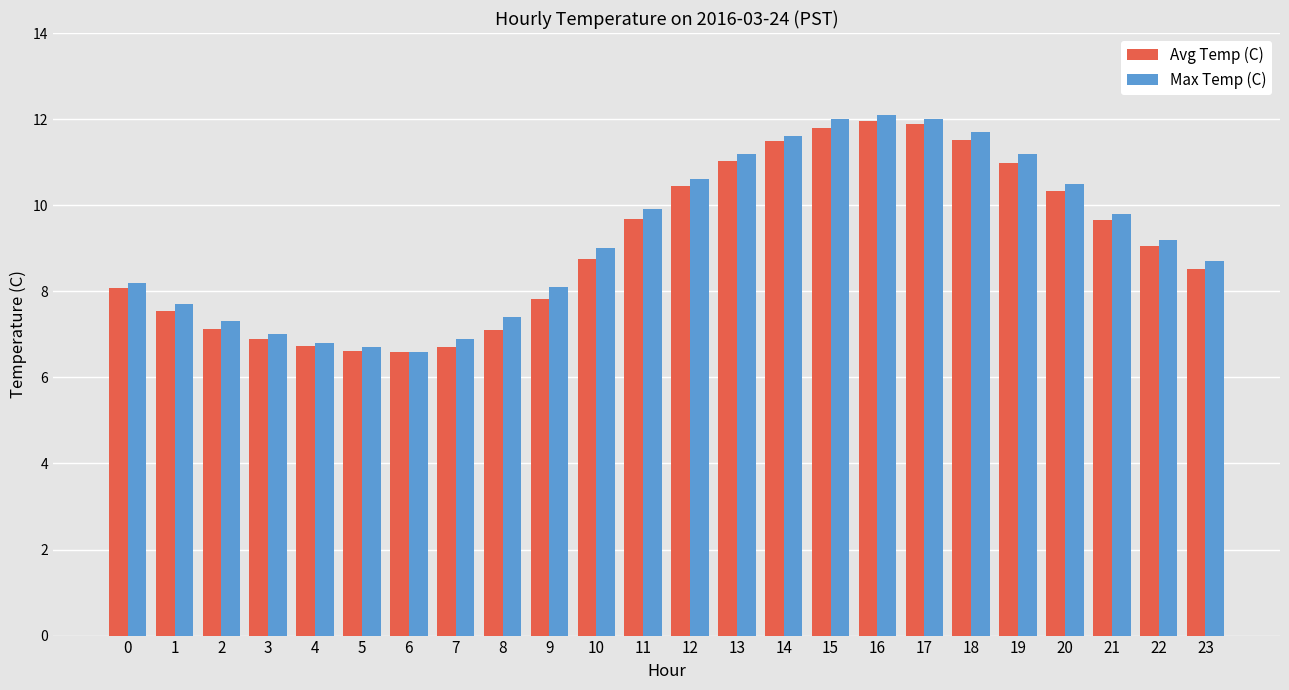

What is the difference between the second highest and minimum values in the Max Temp (C) series?

5.4